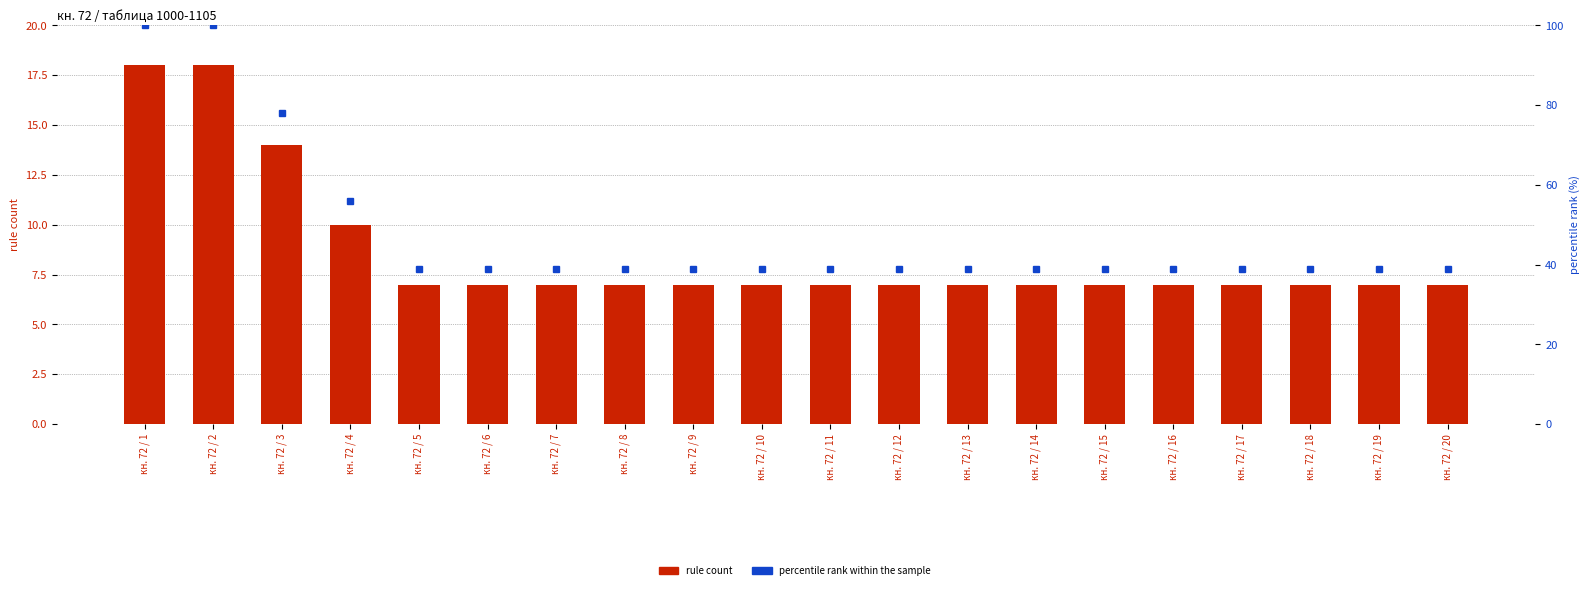

Is the value of rule count at кн. 72 / 16 greater than the value of percentile rank within the sample at кн. 72 / 2?

No